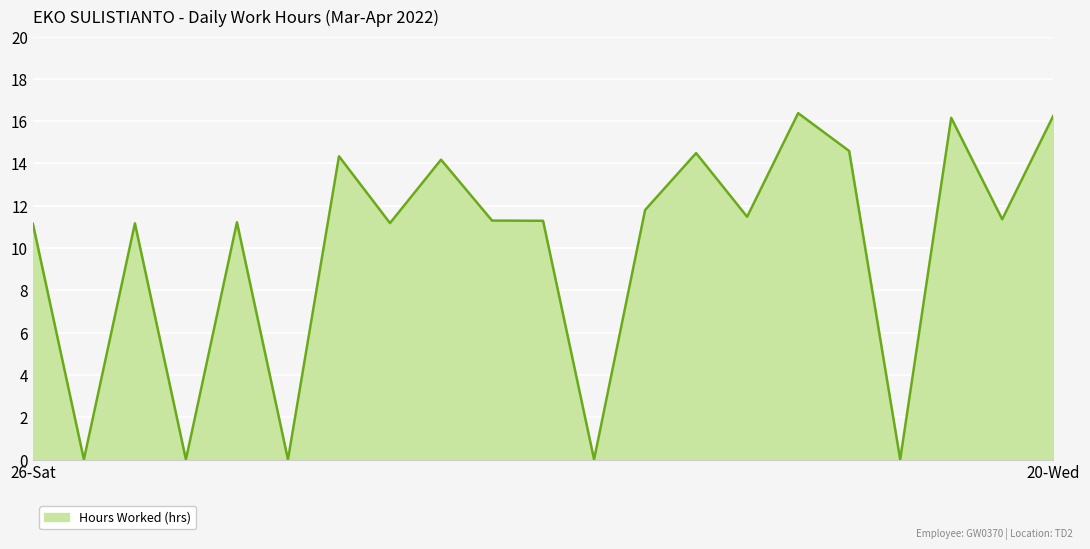

Does the chart have visible grid lines?

Yes